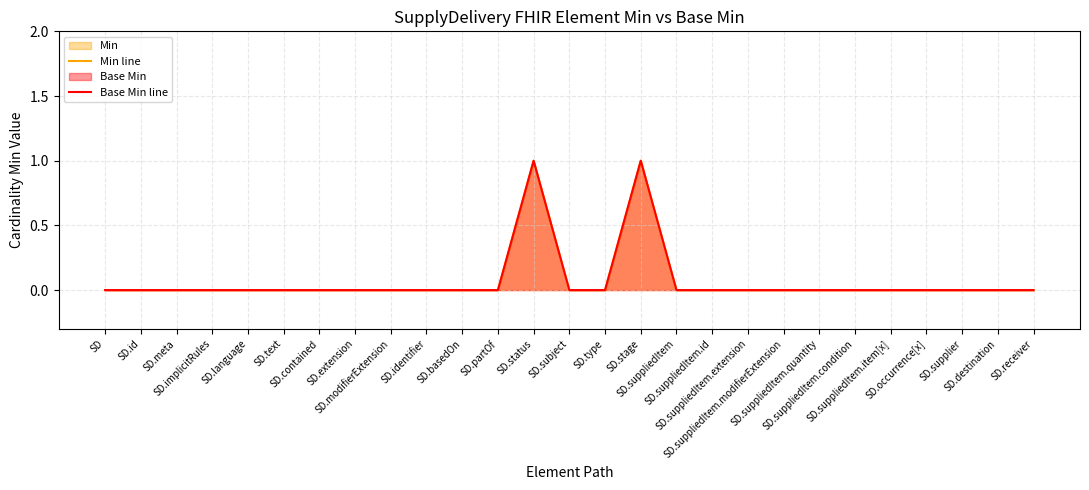

At how many categories does at least one series exceed 0?

2